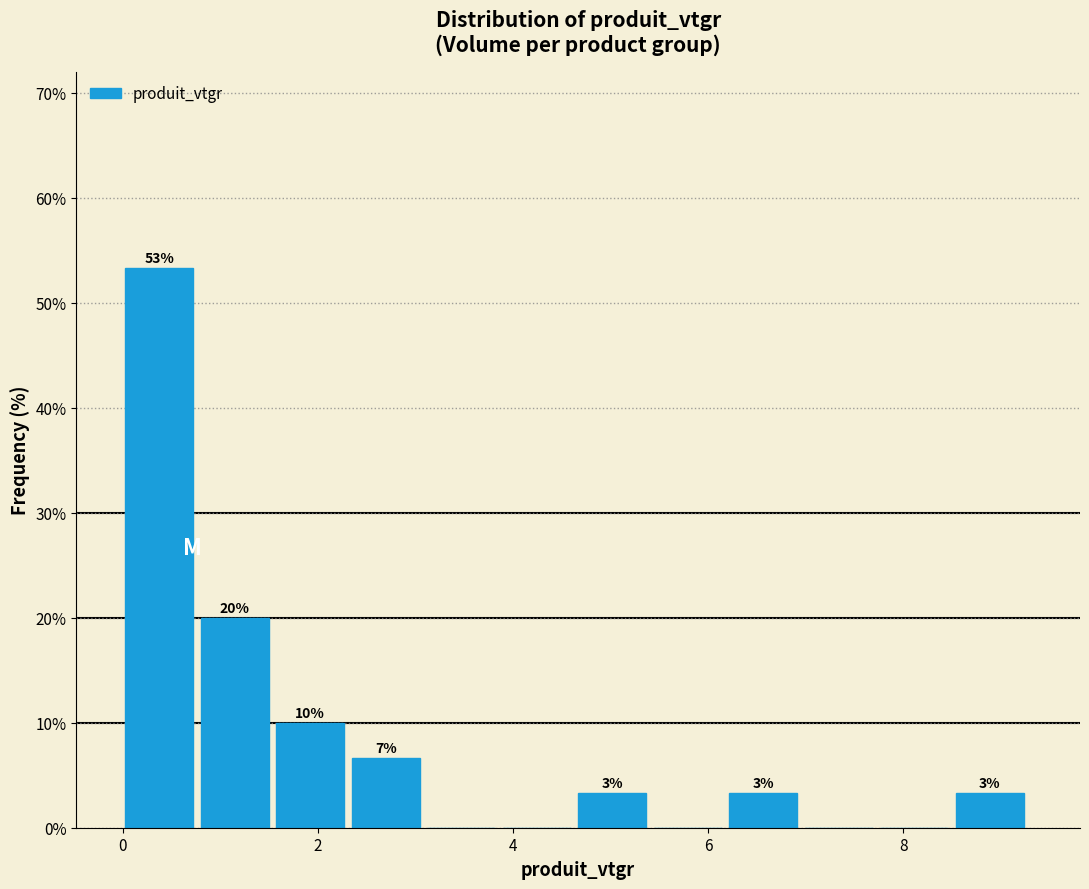

Around what value on the x-axis is the tallest bar? Give the approximate position of its centre, as read against the axis.

0.4